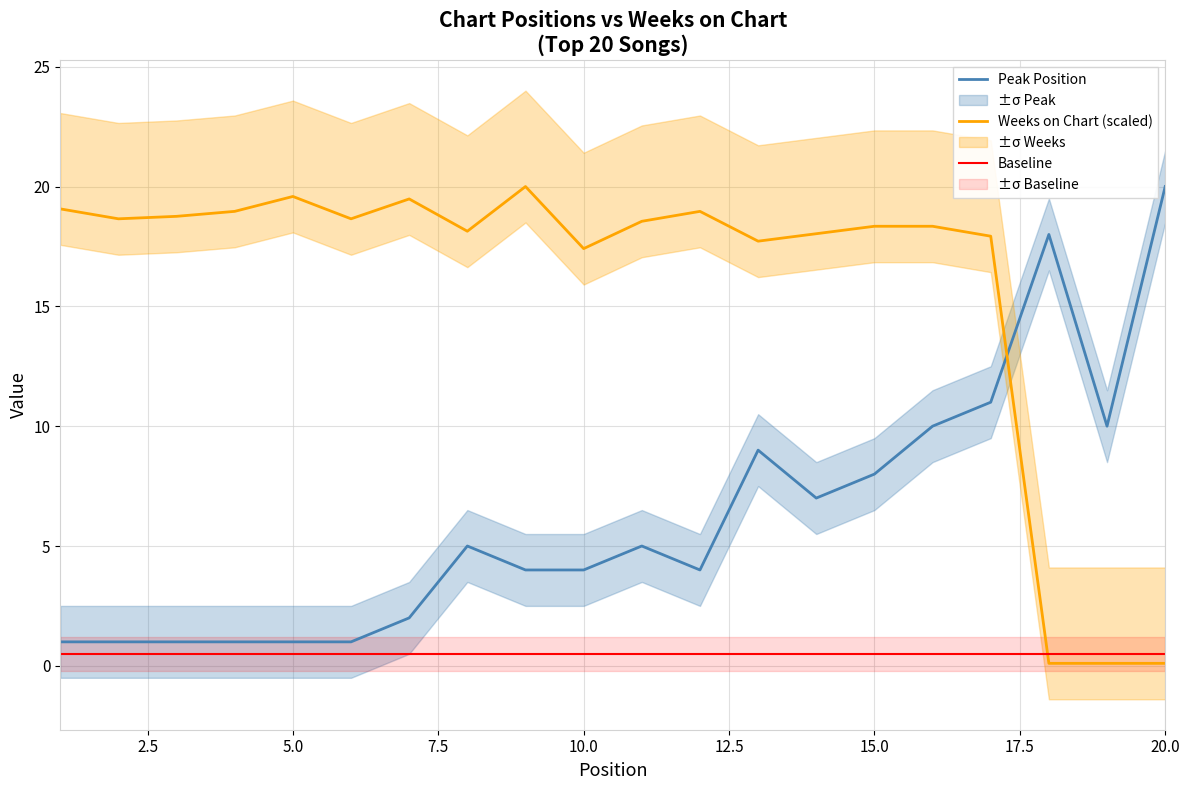

After their last crossing, which series has the higher values: Peak Position or Weeks on Chart (scaled)?

Peak Position